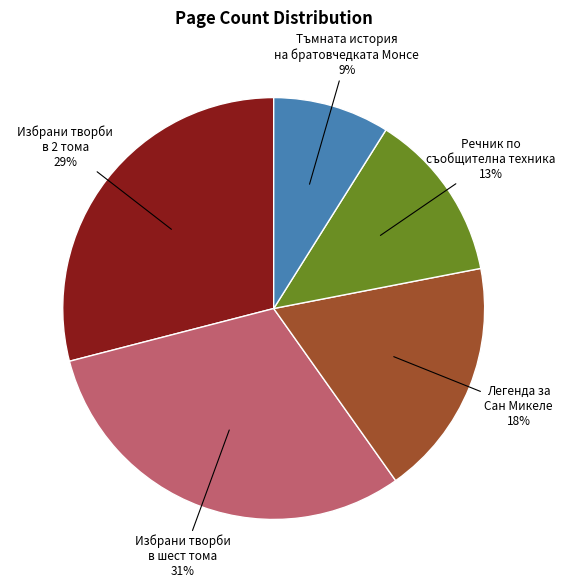

To the nearest percent, what is the average slice percentage?

20%